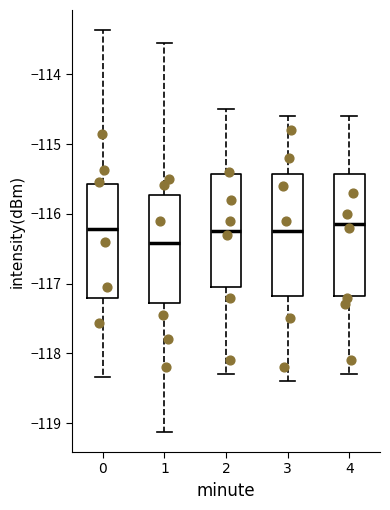

Reading left to right, read every box against the y-axis: the position of its median line, the range the box covers, and the ends of its whiskers. The values are not printed on the chart, so give them approximately, as read against the axis.

0: median -116.2, box -117.2 to -115.6, whiskers -118.3 to -113.4
1: median -116.4, box -117.3 to -115.7, whiskers -119.1 to -113.6
2: median -116.2, box -117.0 to -115.4, whiskers -118.3 to -114.5
3: median -116.2, box -117.2 to -115.4, whiskers -118.4 to -114.6
4: median -116.1, box -117.2 to -115.4, whiskers -118.3 to -114.6